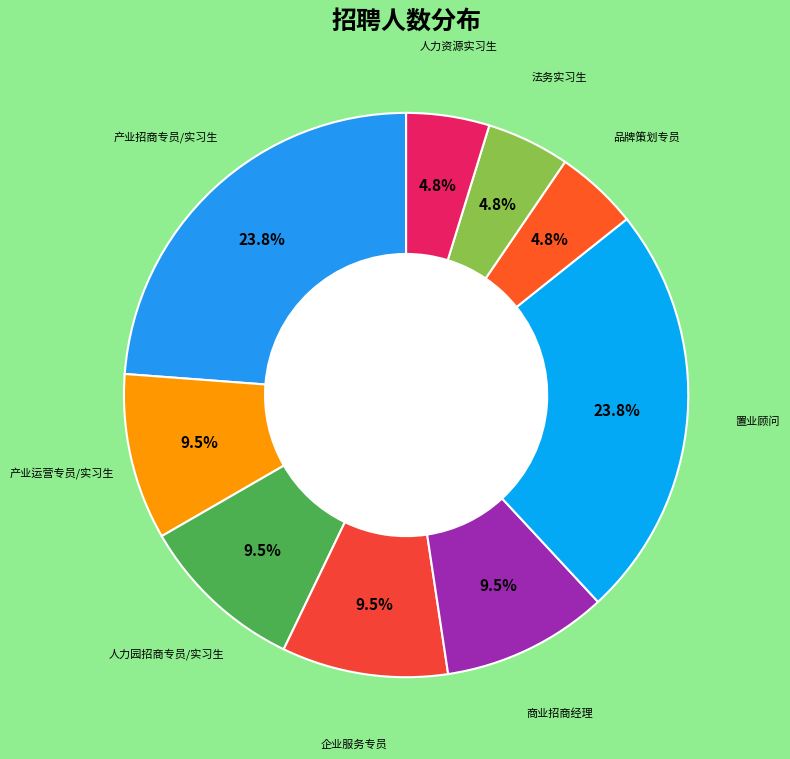

What is the largest slice in the pie chart?

产业招商专员/实习生